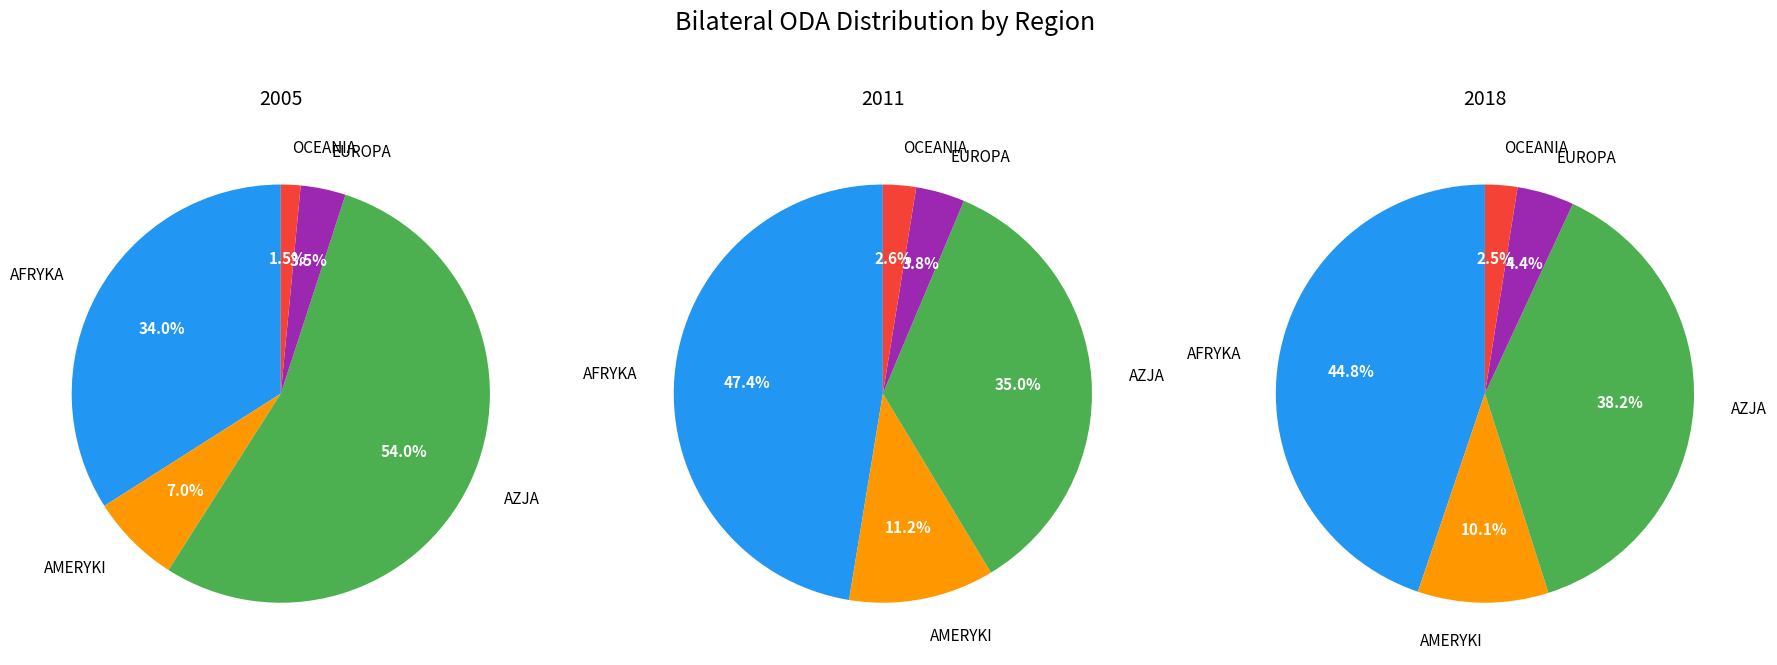

Between AFRYKA and EUROPA, which series saw the biggest shift?

2011